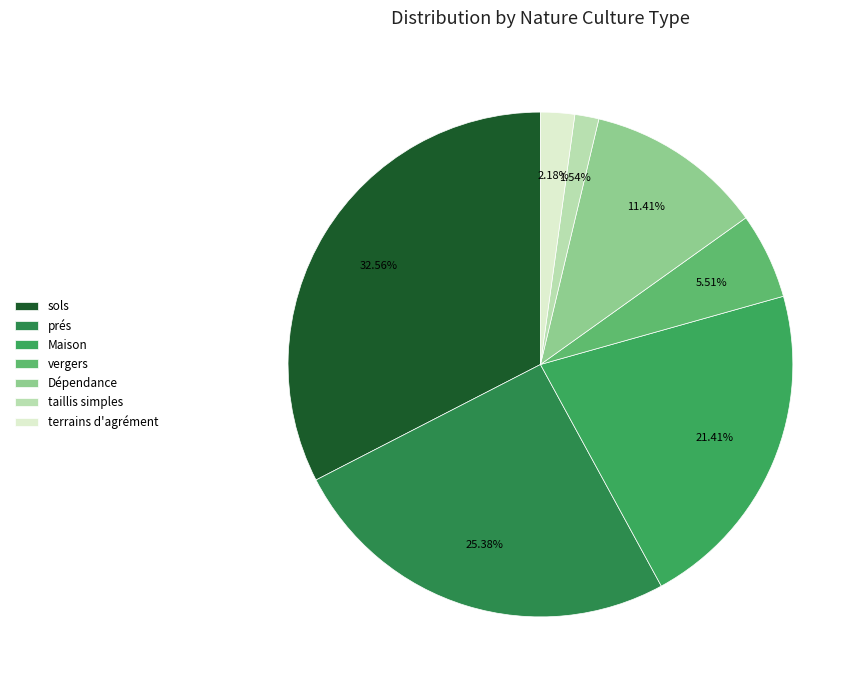

To the nearest percent, what is the difference between the largest and smallest slice percentages?

31%